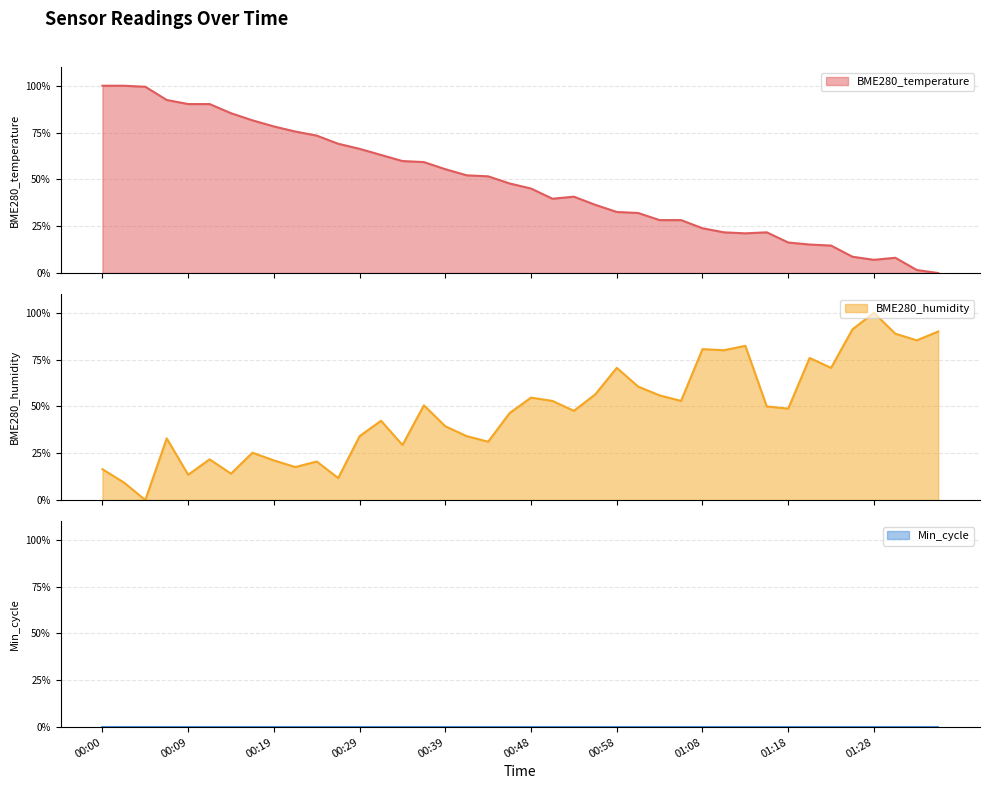

At which category does BME280_humidity reach its first local valley?

00:05